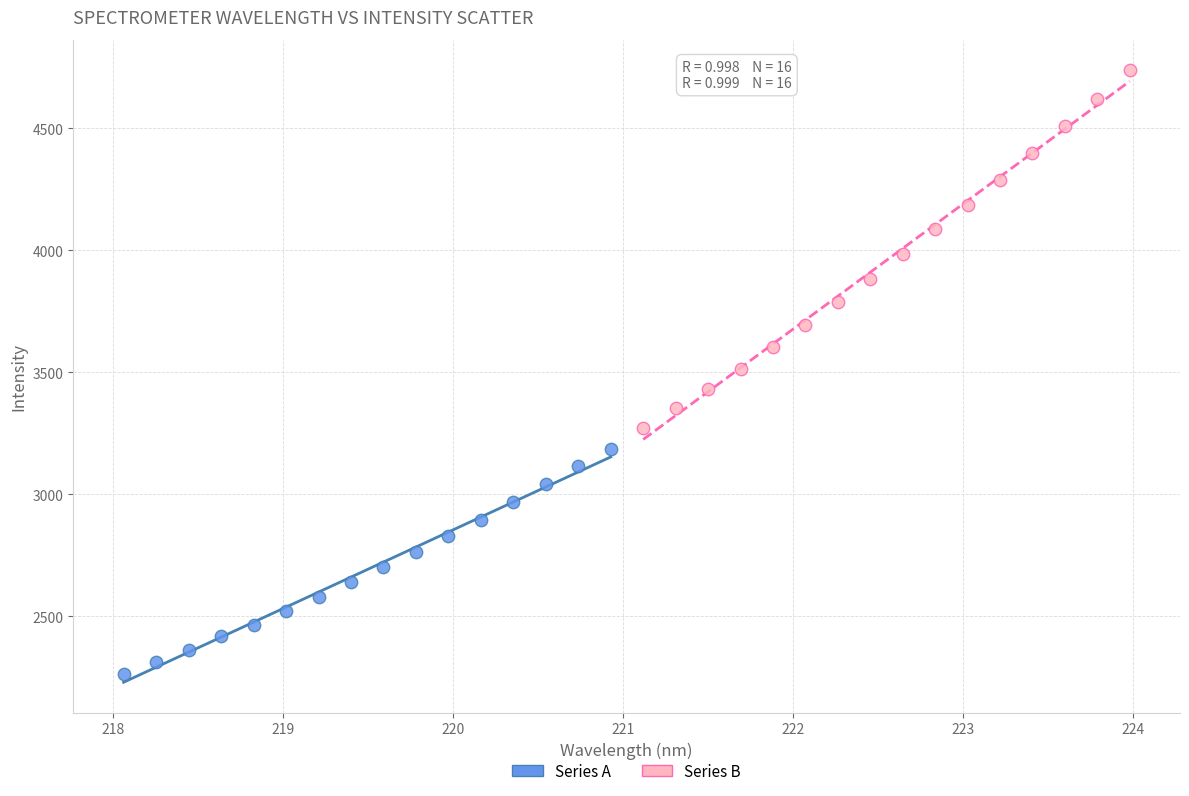

Which series reaches the minimum Y coordinate?

Series A